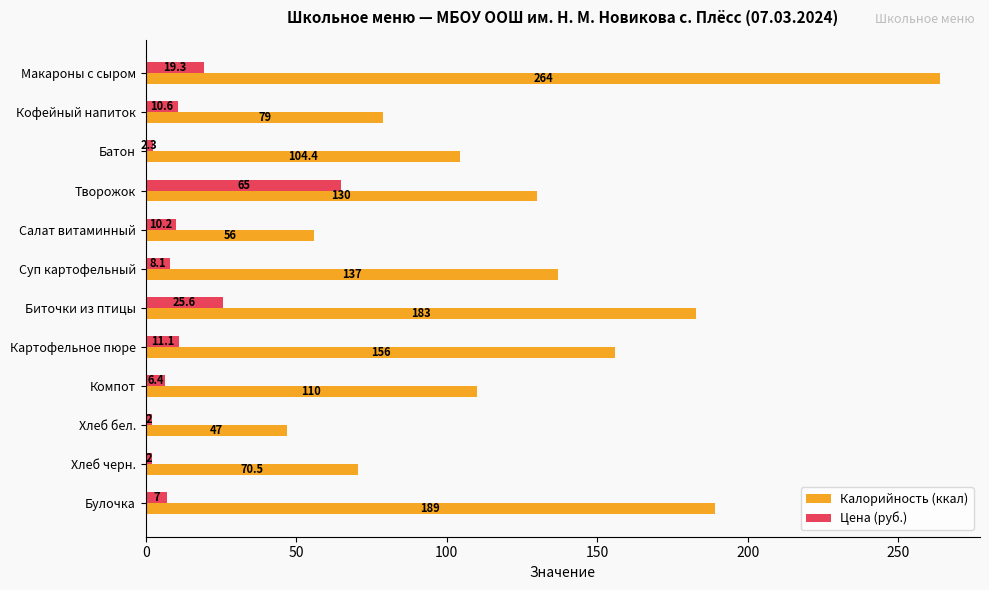

The value of Калорийность (ккал) at Суп картофельный is 137.0. True or false?

True